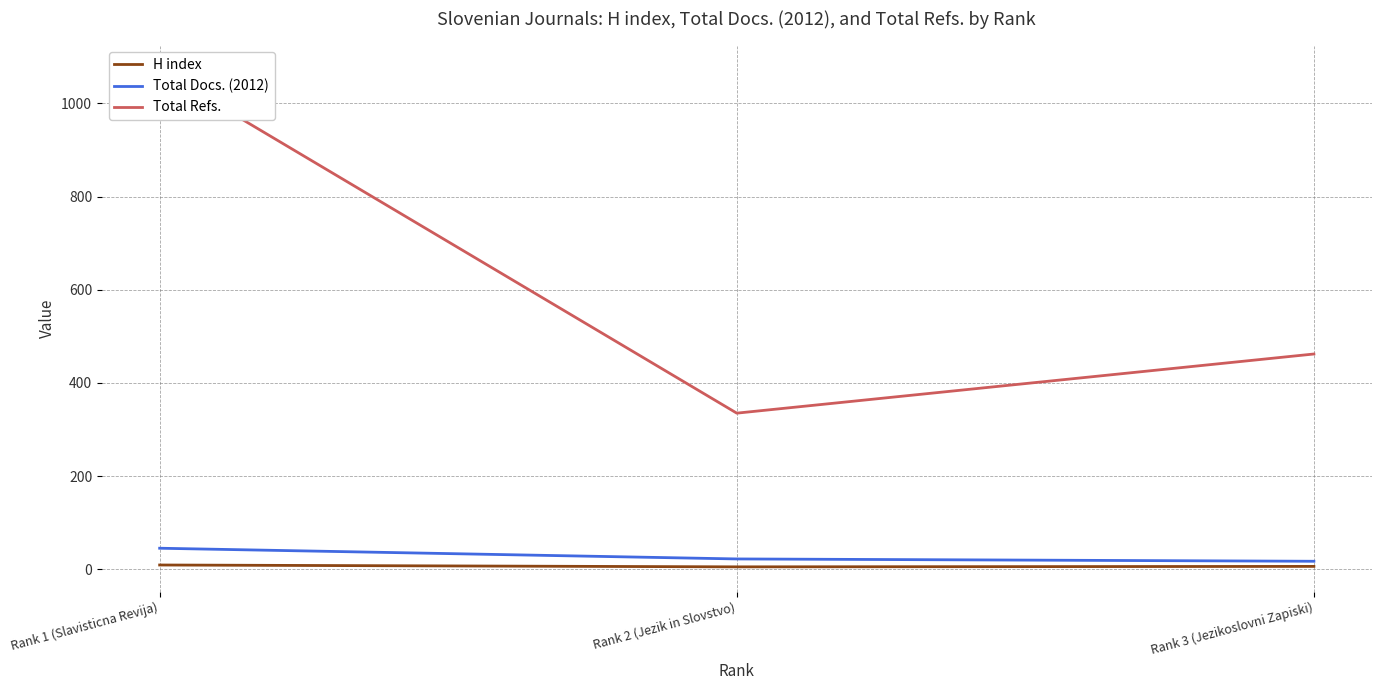

Which category has the lowest value across all series?

Rank 2 (Jezik in Slovstvo)